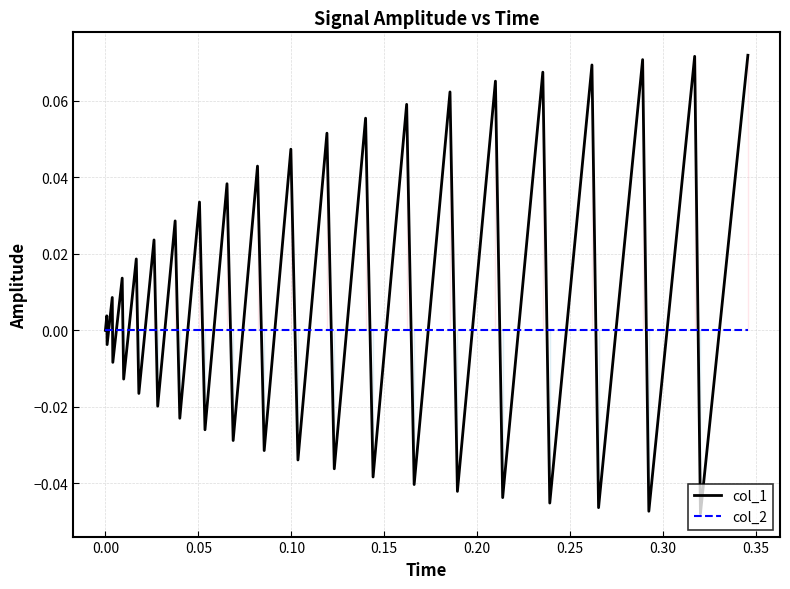

List the series in order of their overall mean, lowest first.

col_2, col_1